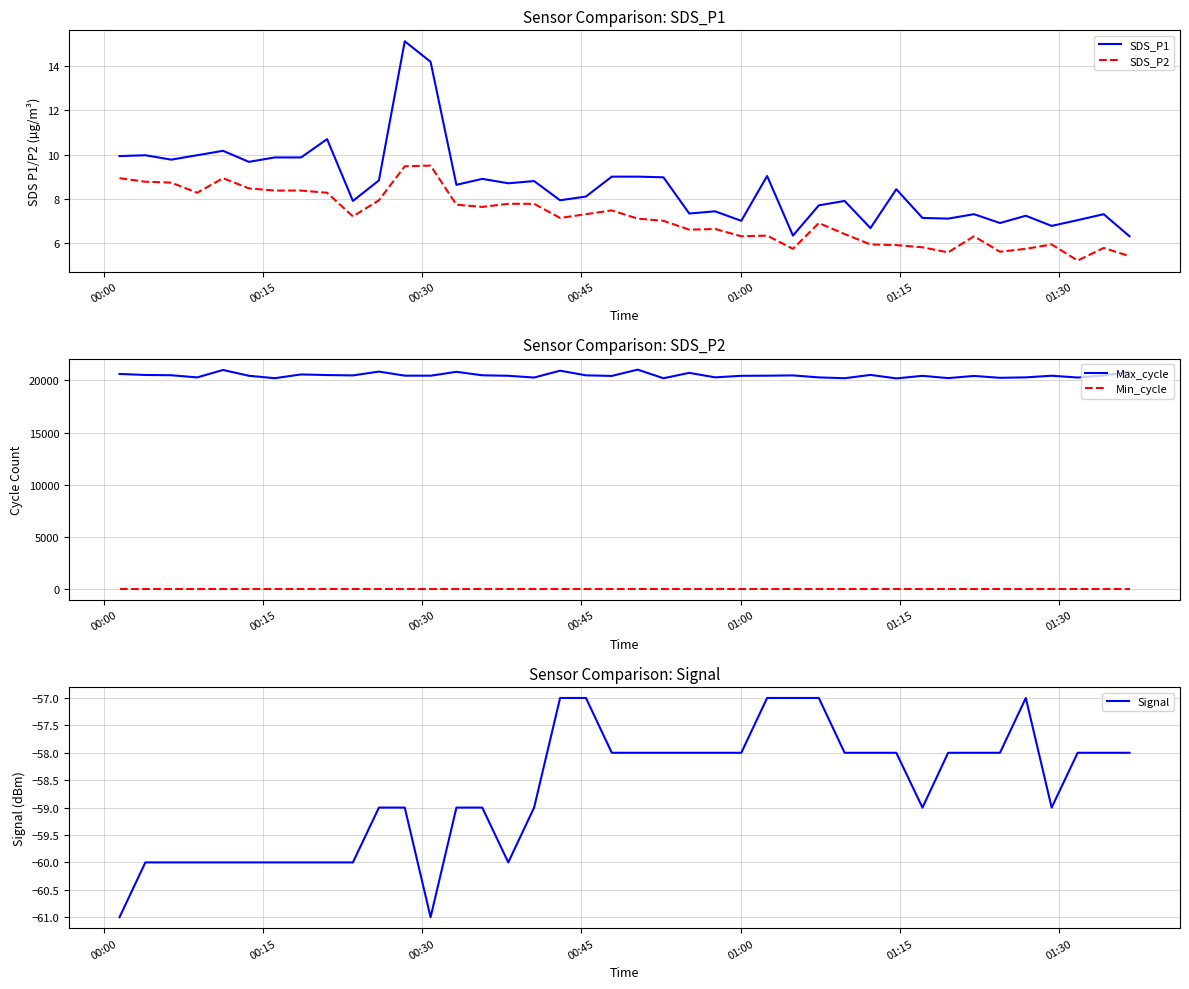

True or false: SDS_P2 and SDS_P1 intersect in this chart.

False